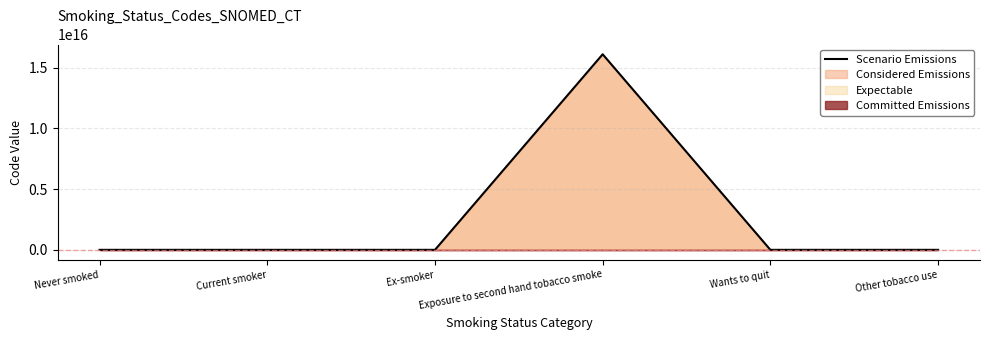

What is the difference between the maximum and minimum values?

16090370991602098